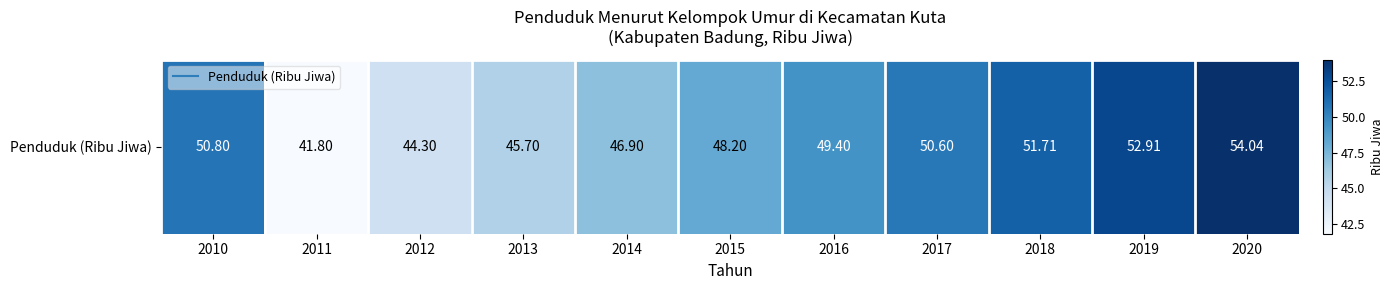

What is the average value?

48.8